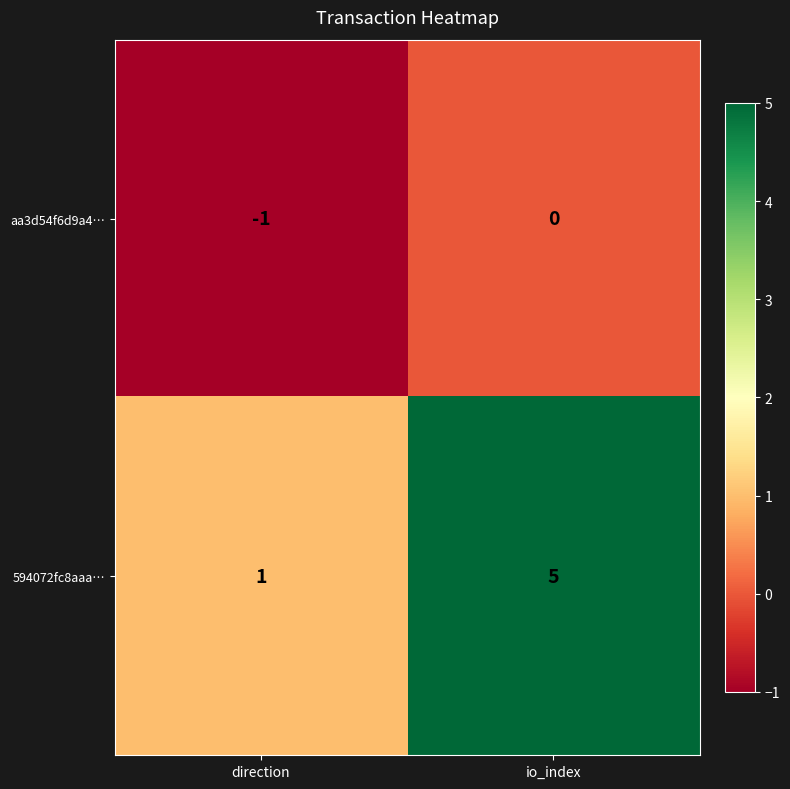

Rank the series by their average value, from highest to lowest.

594072fc8aaa…, aa3d54f6d9a4…